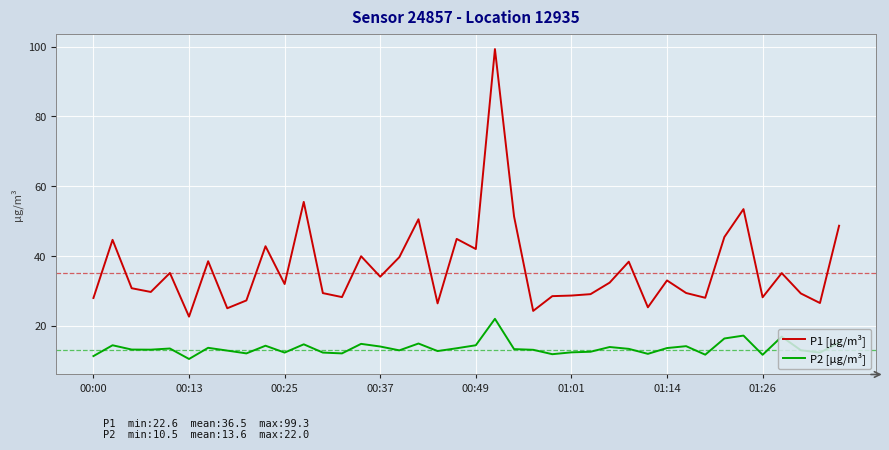

What is the lowest value of the P1 [µg/m³] series?

22.6